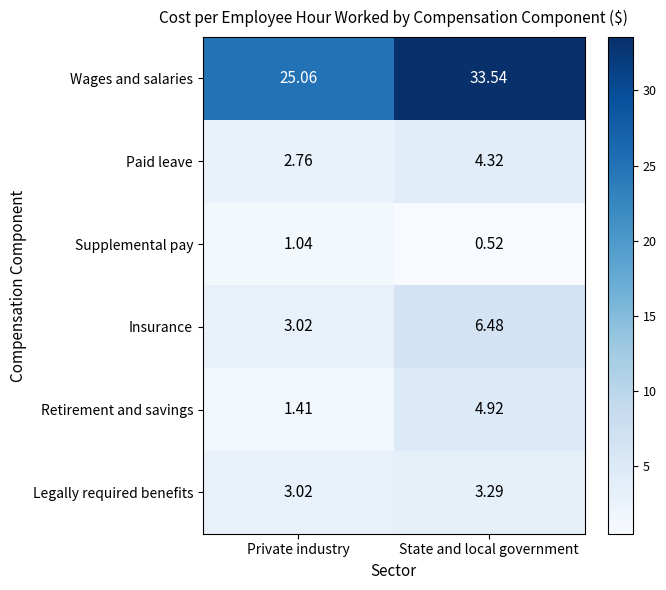

Where is Legally required benefits nearest to the value 3?

Private industry